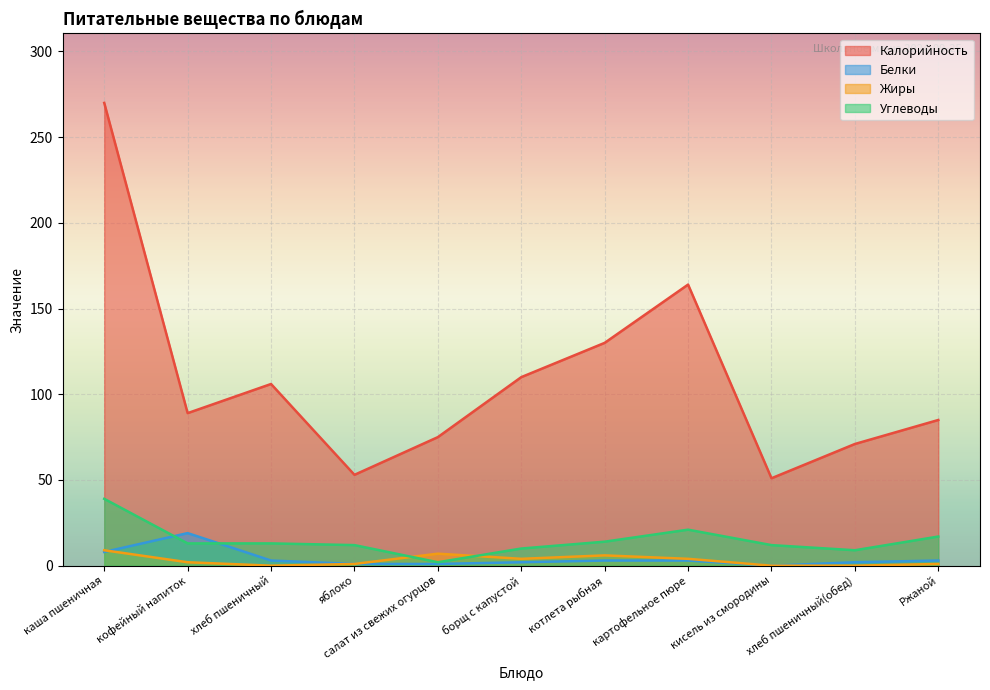

True or false: Калорийность and Углеводы cross at least once.

False